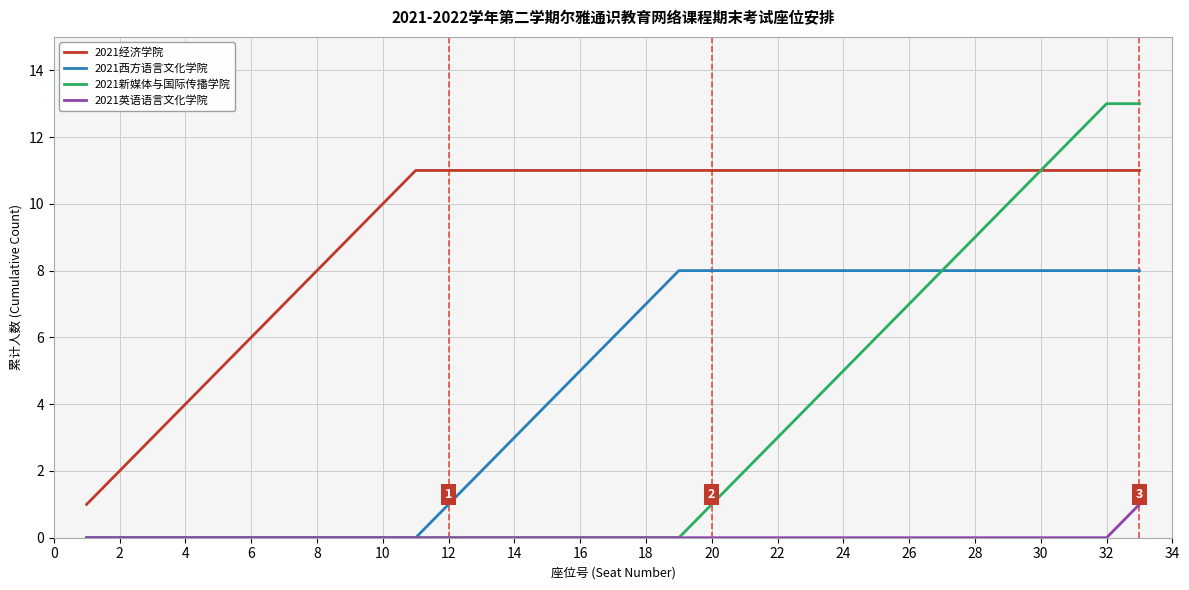

True or false: 2021西方语言文化学院 and 2021经济学院 cross at least once.

False